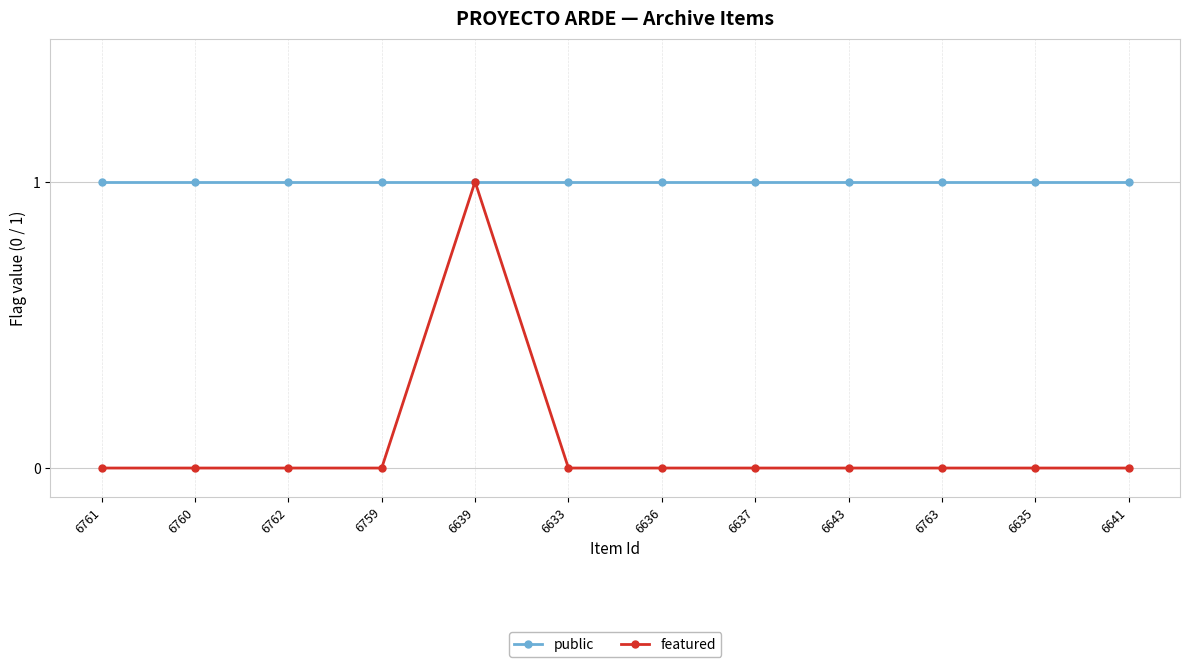

Rank the series at 6641 from lowest to highest value.

featured, public